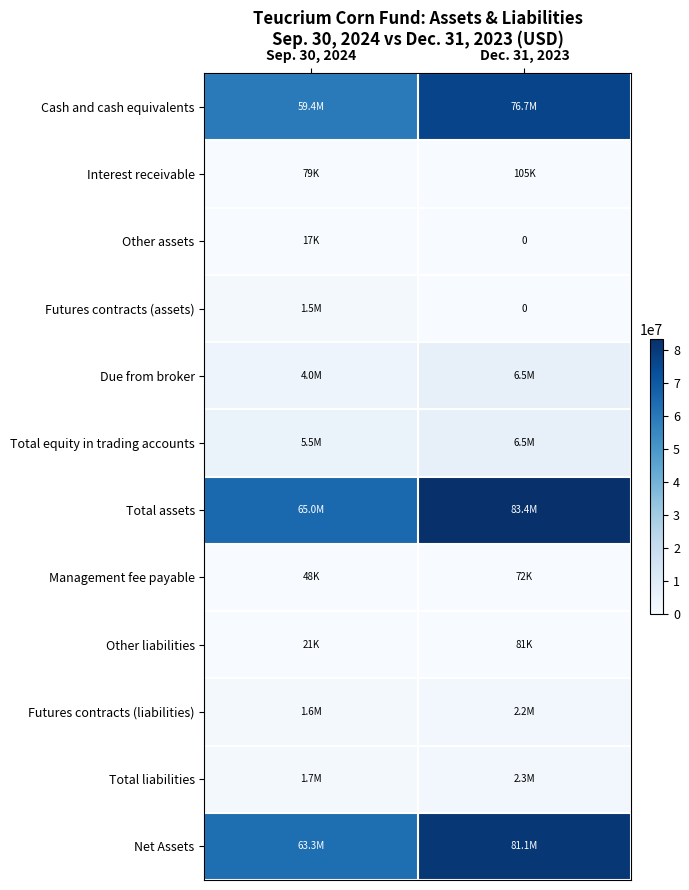

Is it true that Other assets equals 17368 at Sep. 30, 2024?

True